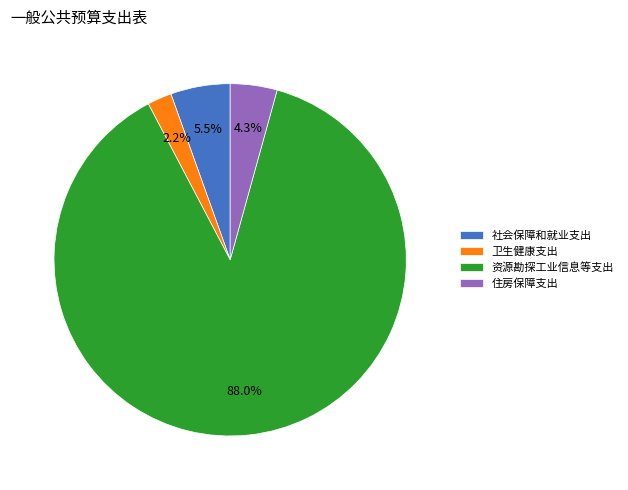

To the nearest percent, what portion does 卫生健康支出 represent?

2%